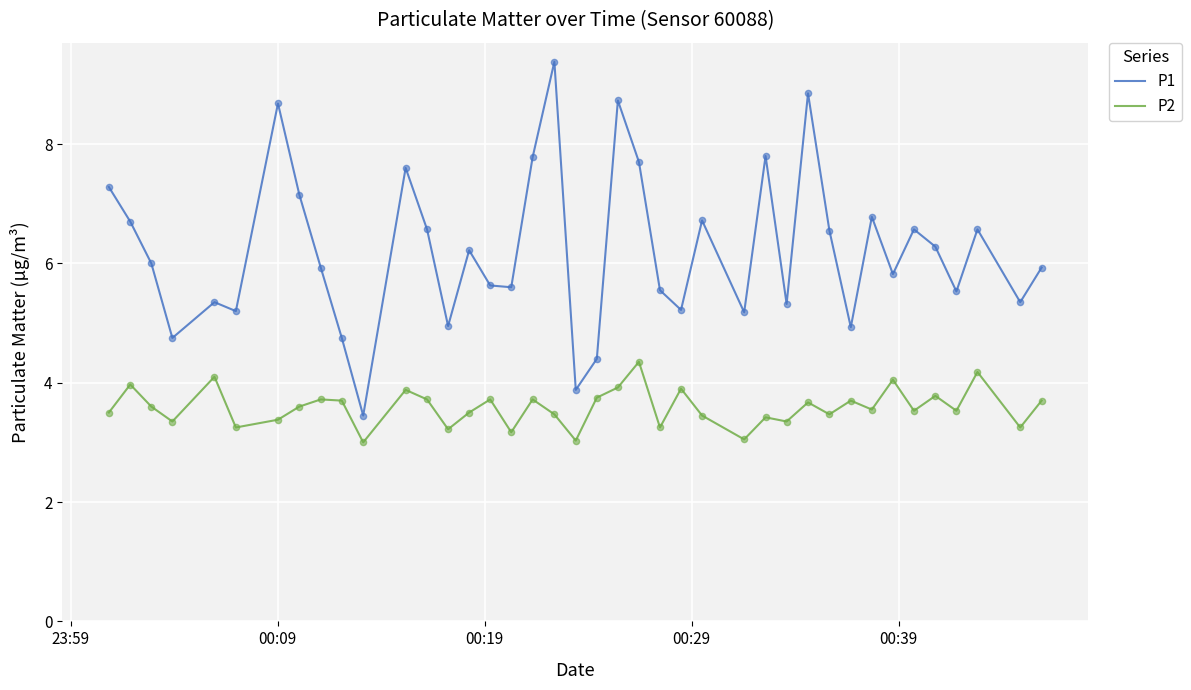

What are all the series names shown in the legend?

P1, P2